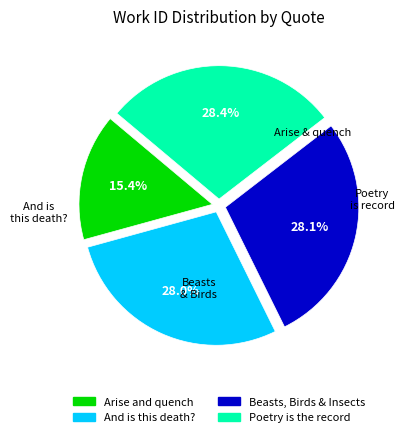

Is there any slice that represents more than half of the pie?

No